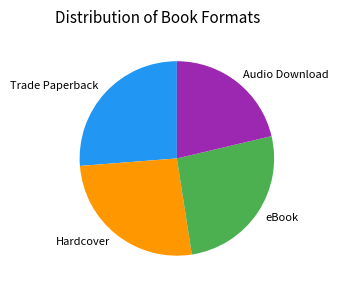

Is it true that Audio Download is 21% of the pie?

True